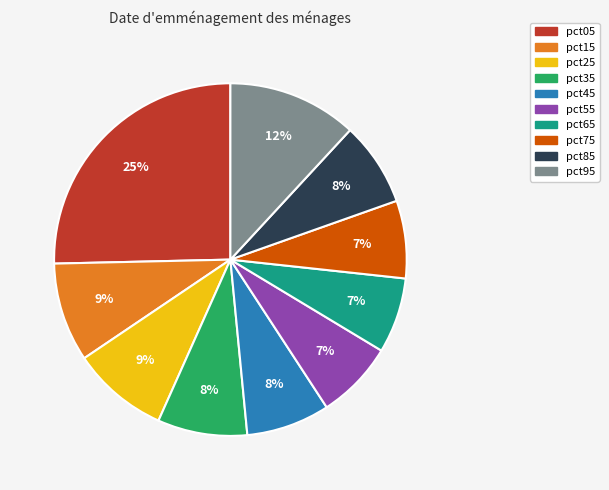

Count the number of slices in the pie.

10